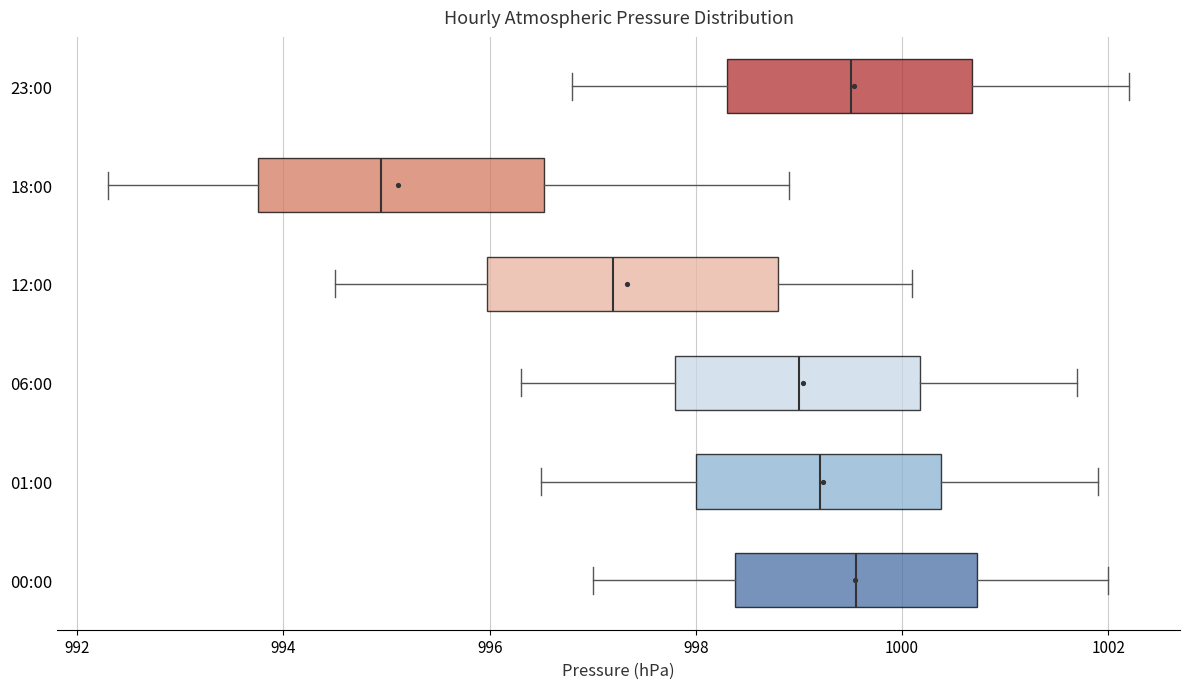

Where is the left edge of the box for 18:00 on the x-axis? The values are not printed on the chart, so give them approximately, as read against the axis.

993.8